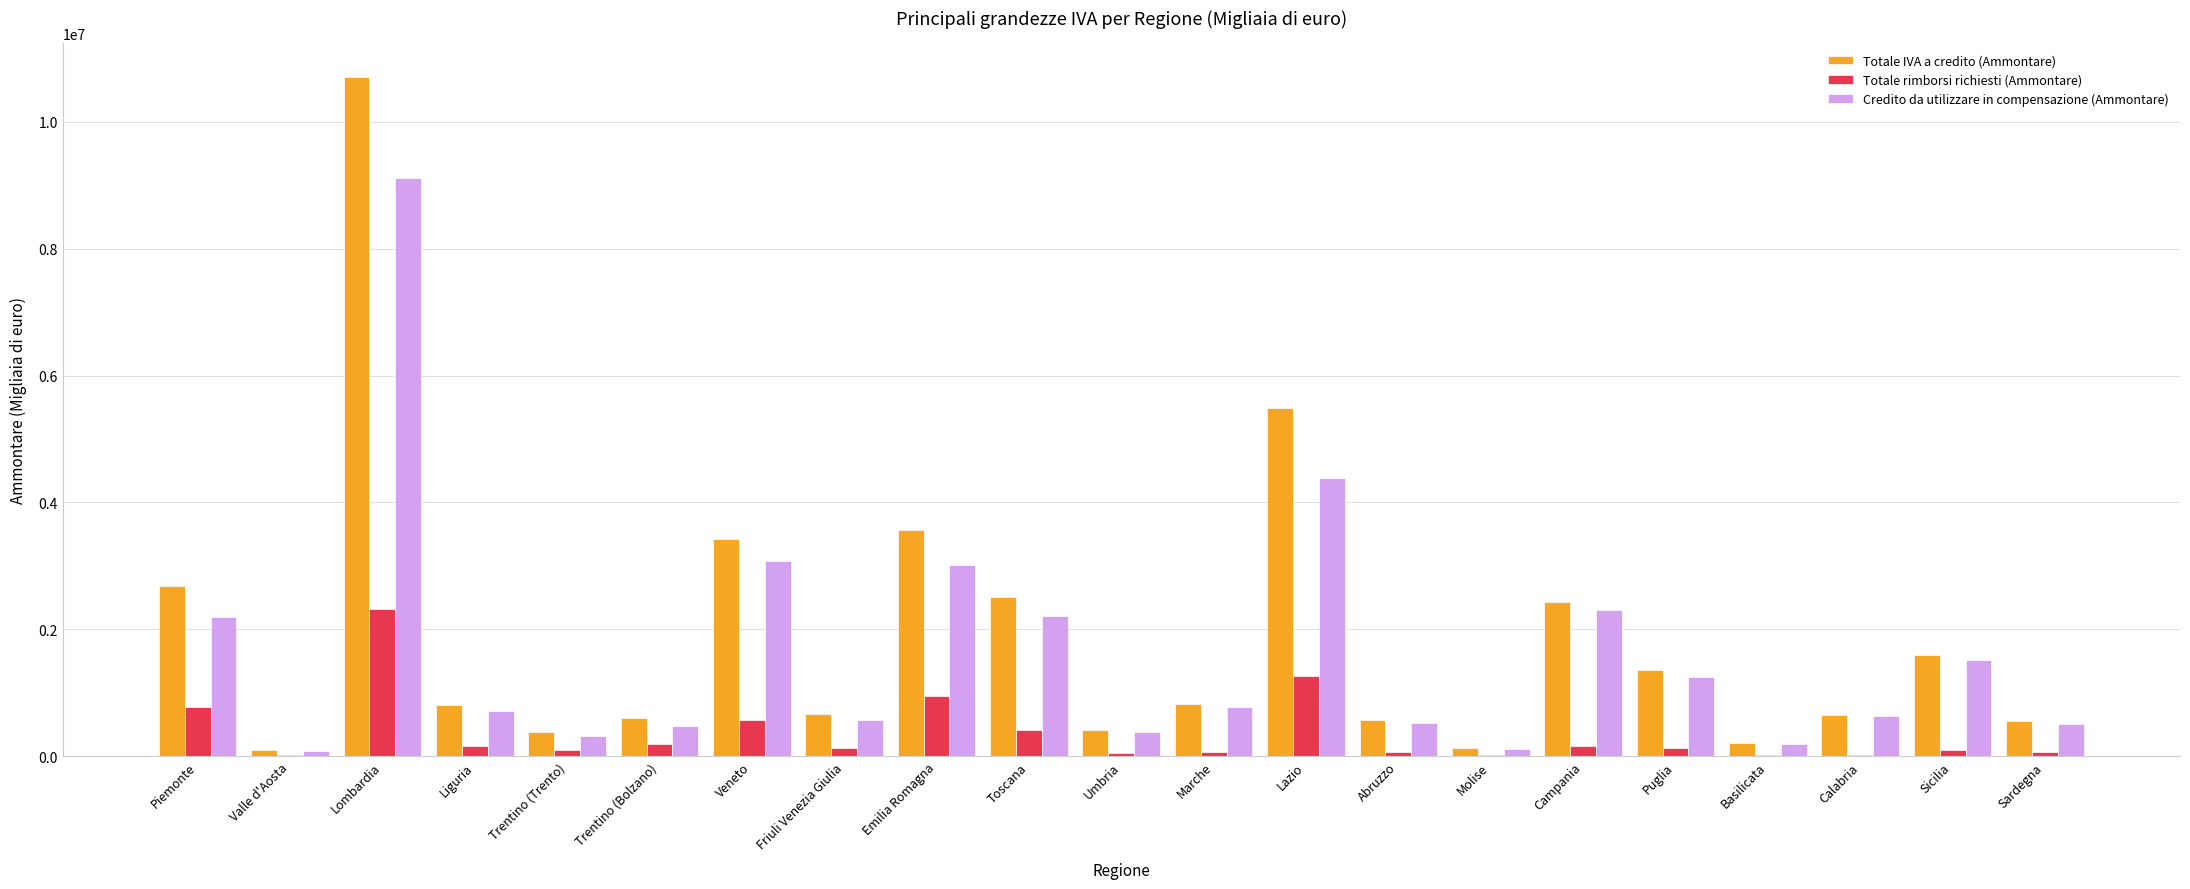

How many distinct data groups are displayed?

3